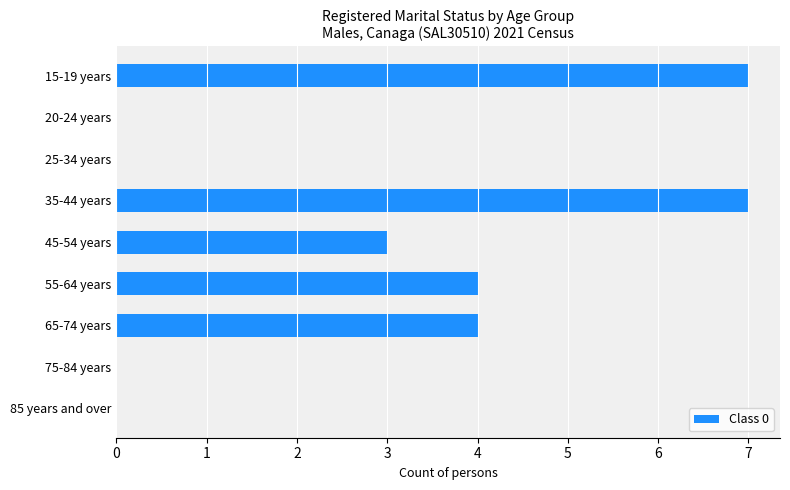

The value at 15-19 years is 7. True or false?

True